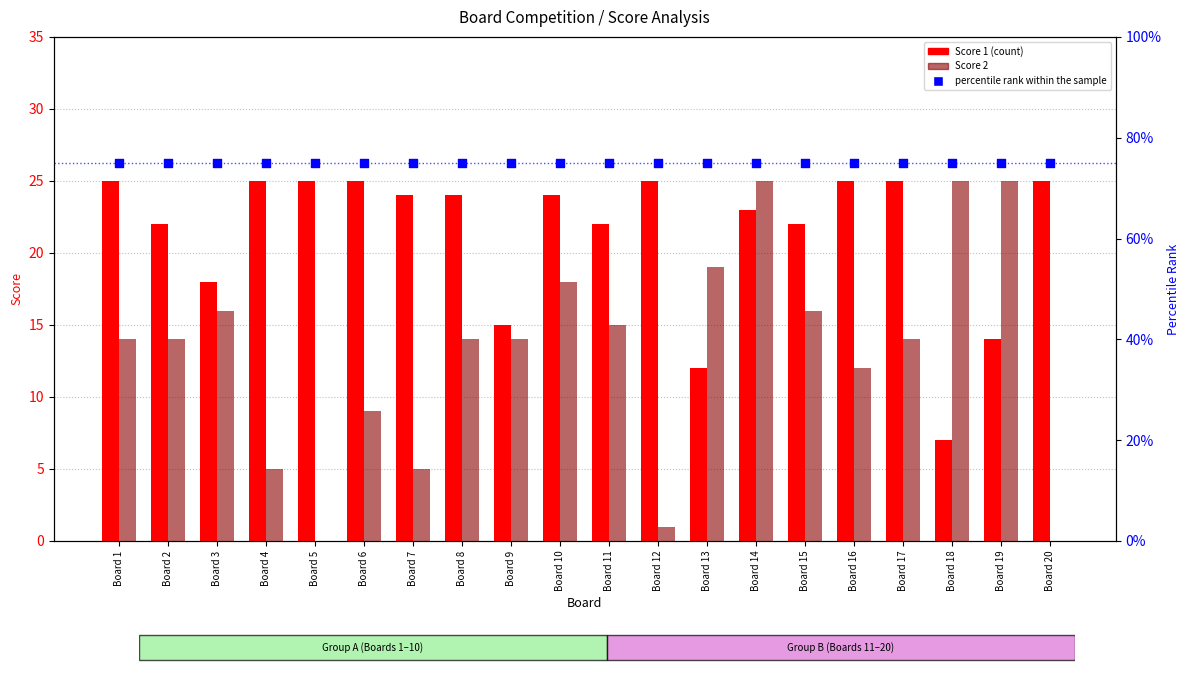

At how many categories does at least one series exceed 43?

20